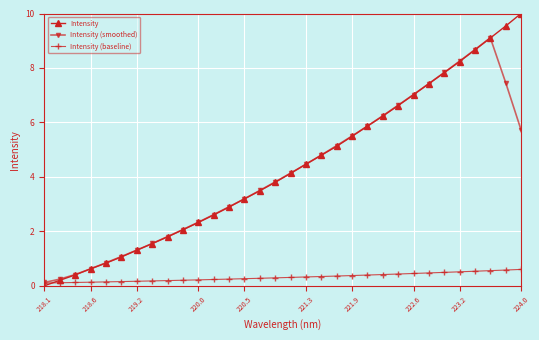

What is the highest value of the Intensity (smoothed) series?

9.1